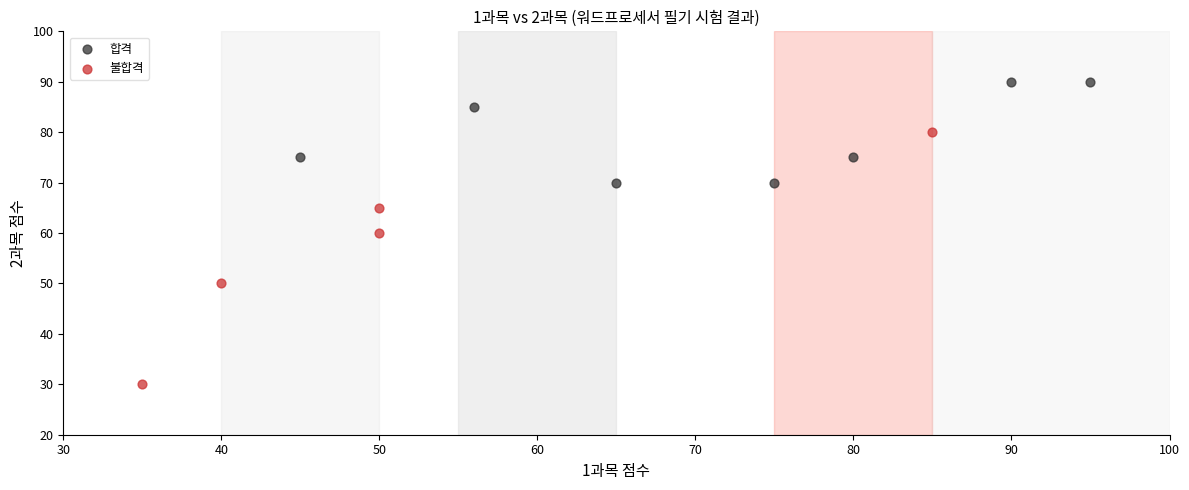

Which series reaches the minimum Y coordinate?

불합격